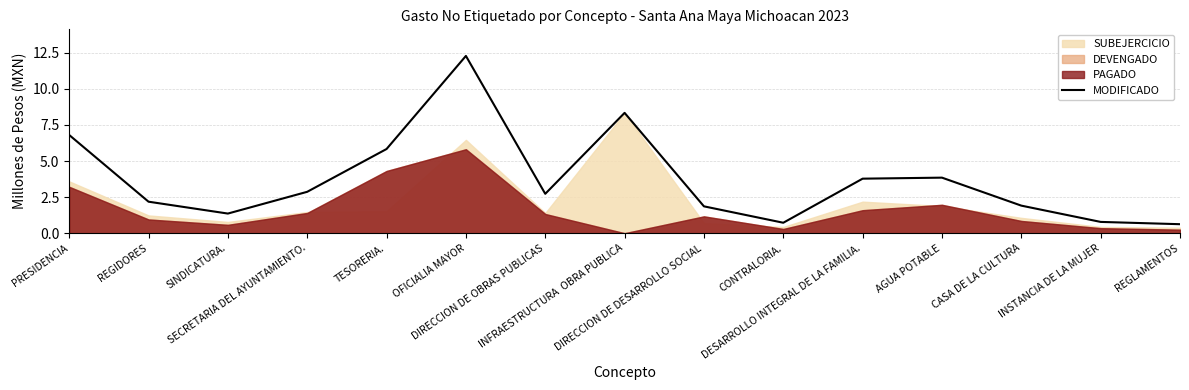

What is the value of the 13th point from the left?

1.9